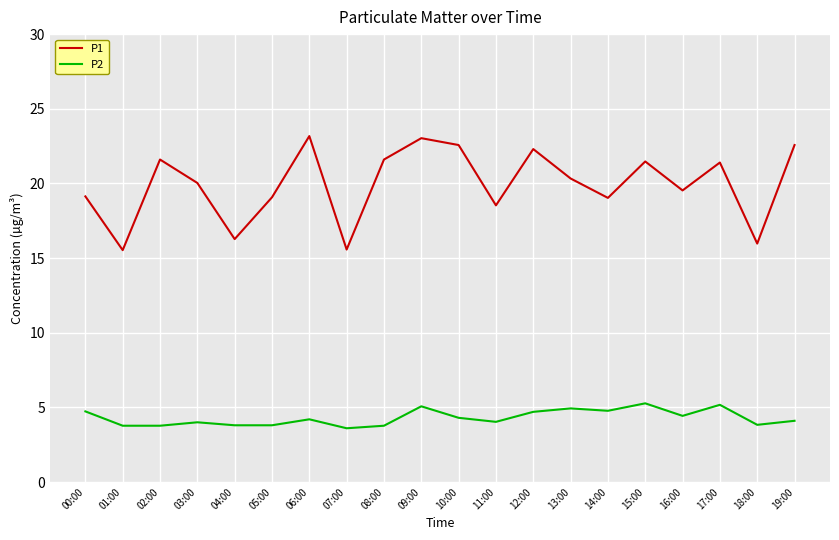

True or false: P2 and P1 cross at least once.

False